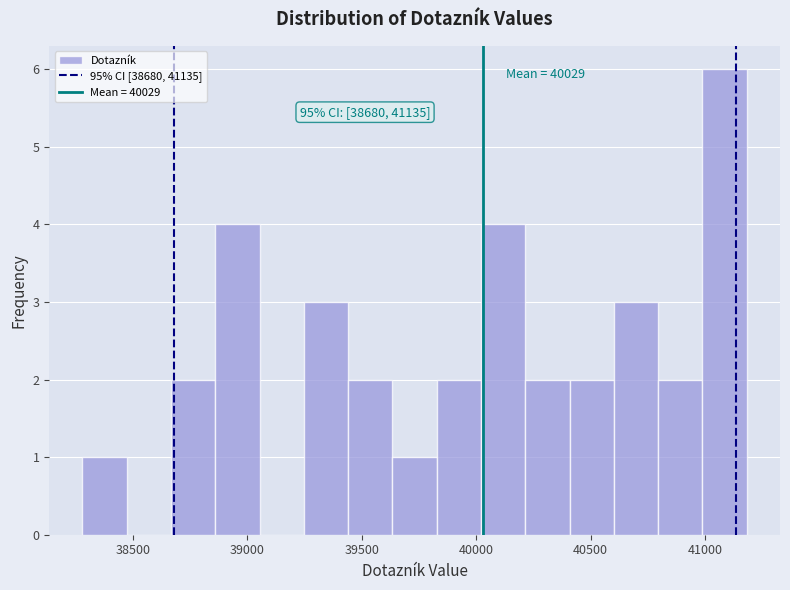

Read against the x-axis, roughly where is the centre of the tallest bar?

41100